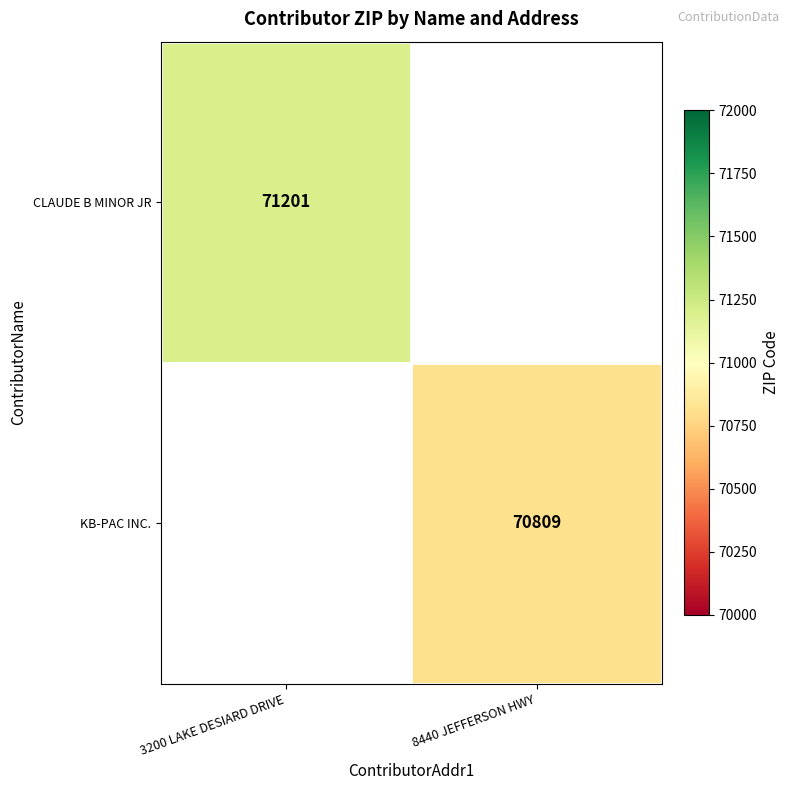

Is it true that KB-PAC INC. equals 33953 at 8440 JEFFERSON HWY?

False